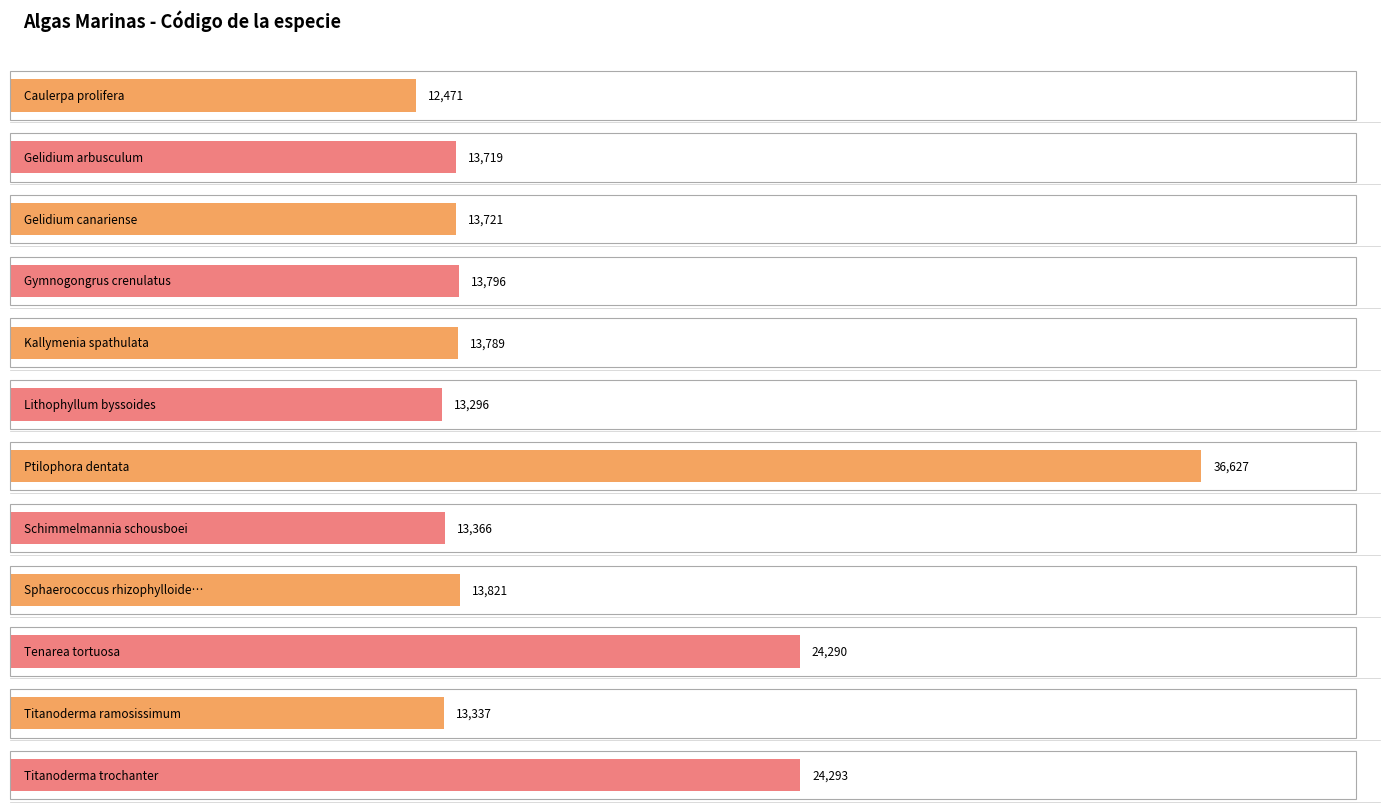

How many distinct data groups are displayed?

1